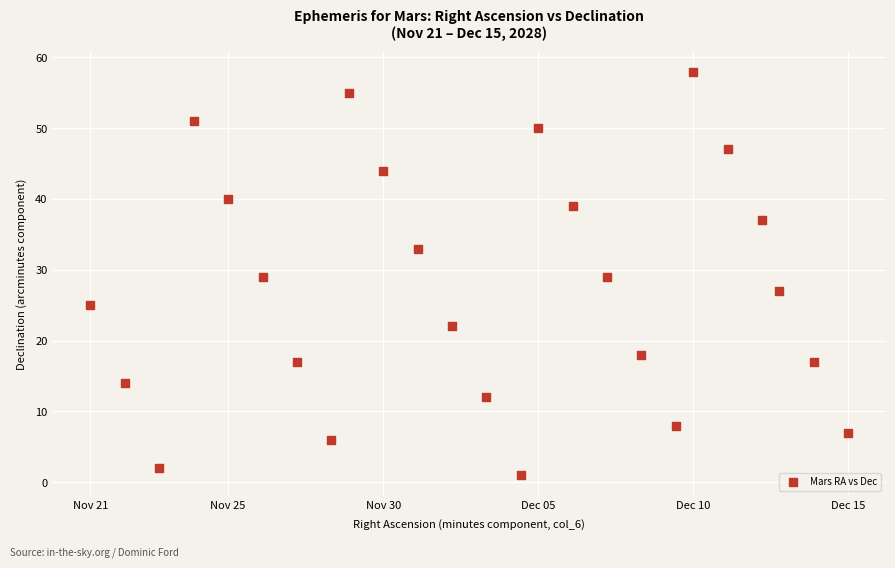

What is the range of Y values (max minus min)?

57